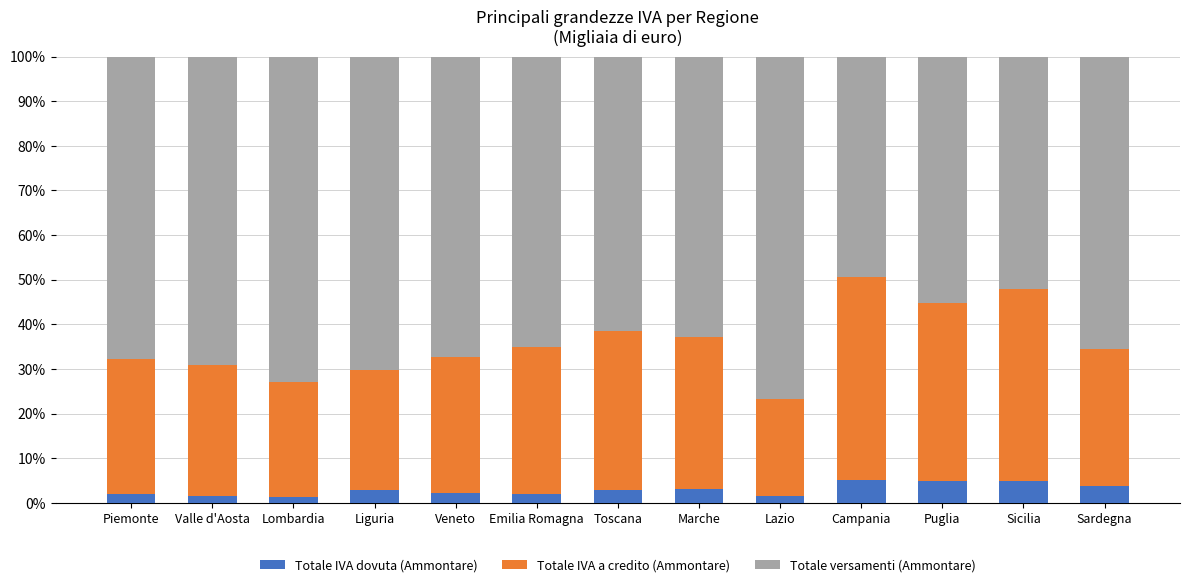

What is the highest value of the Totale IVA dovuta (Ammontare) series?

5.2